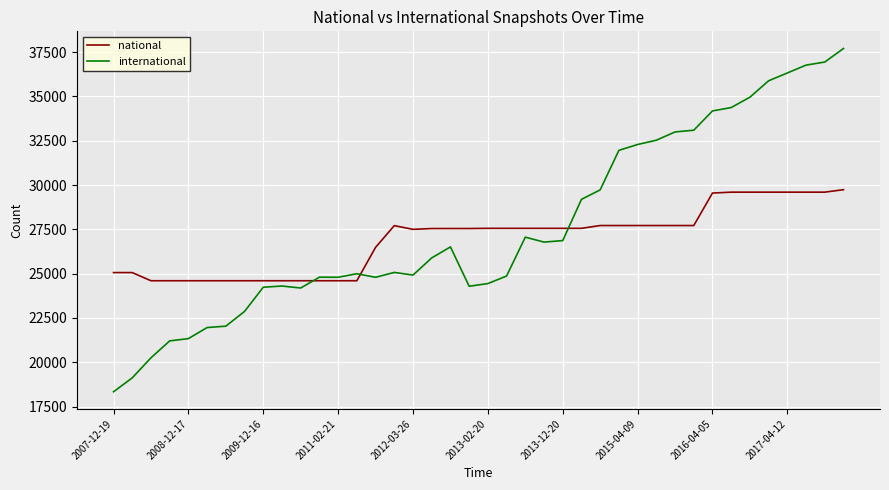

Which series has the widest spread of values?

international